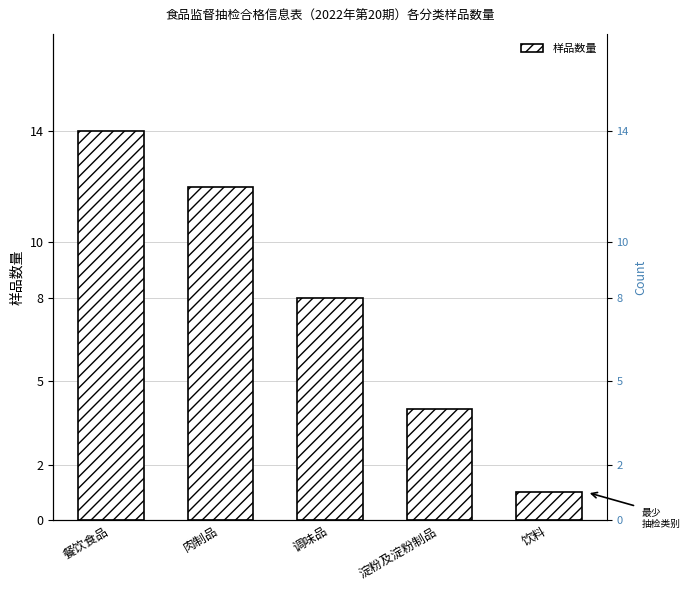

How many bars are there in total?

5